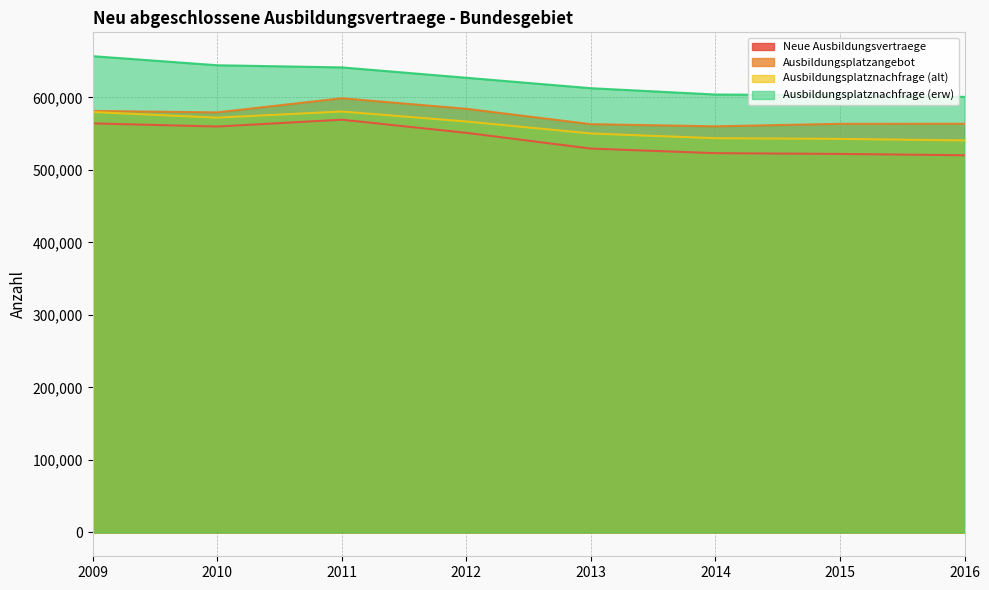

The Neue Ausbildungsvertraege series shows 685746 at 2016. True or false?

False